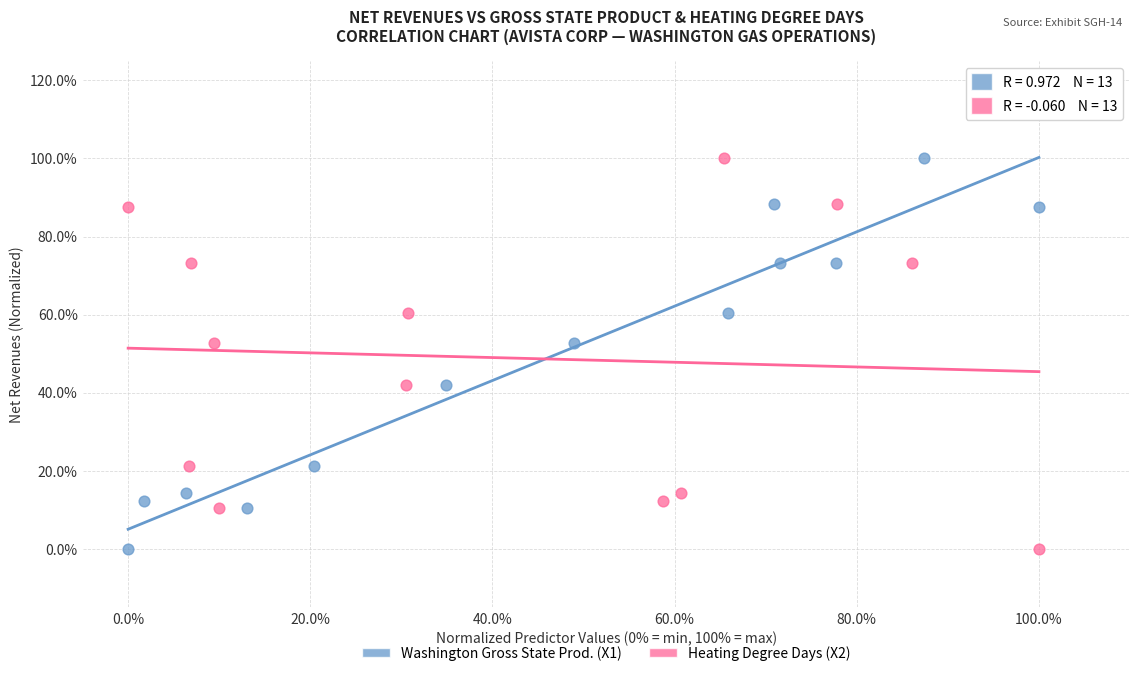

What are all the series names shown in the legend?

Washington Gross State Prod. (X1), Heating Degree Days (X2)